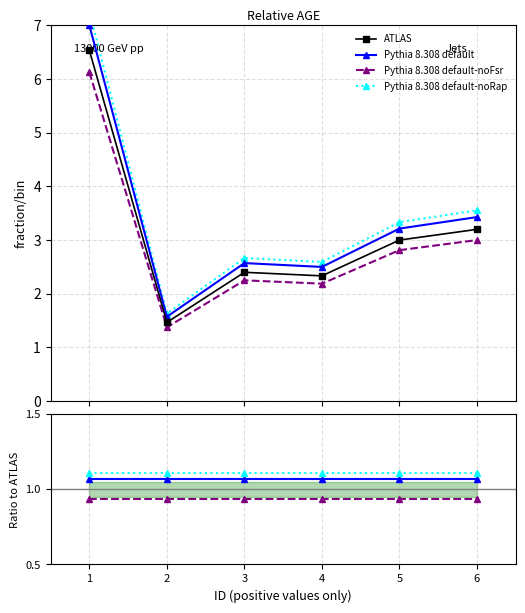

The Pythia 8.308 default-noRap series shows 0.3 at 1. True or false?

False